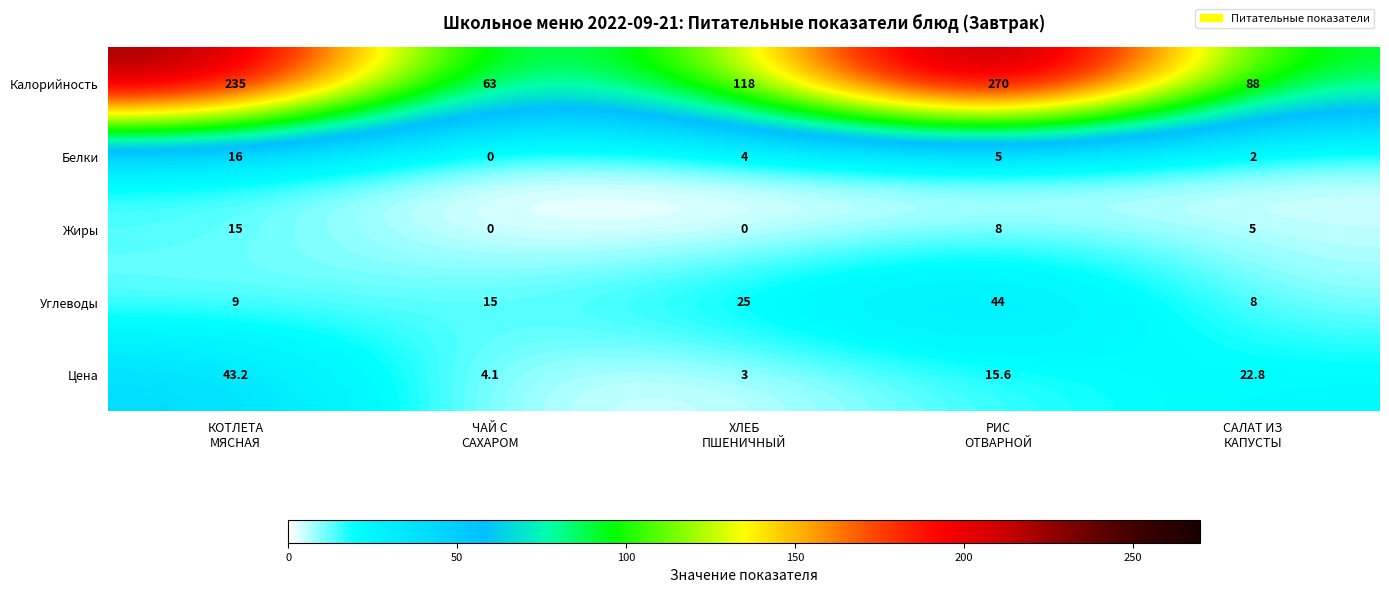

At РИС
ОТВАРНОЙ, list the series in order from smallest to largest.

Белки, Жиры, Цена, Углеводы, Калорийность